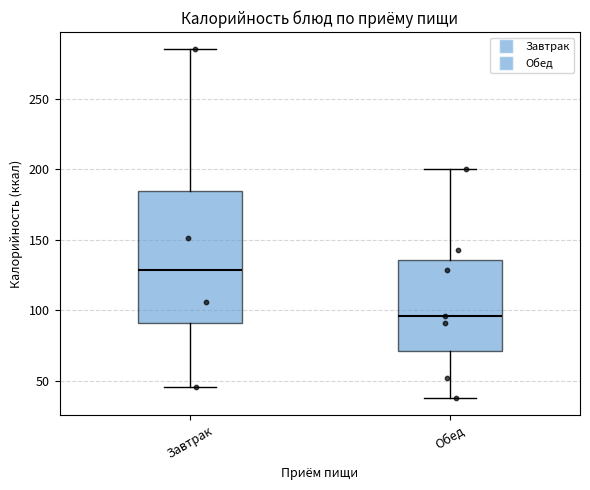

Which box's median line is the highest?

Завтрак